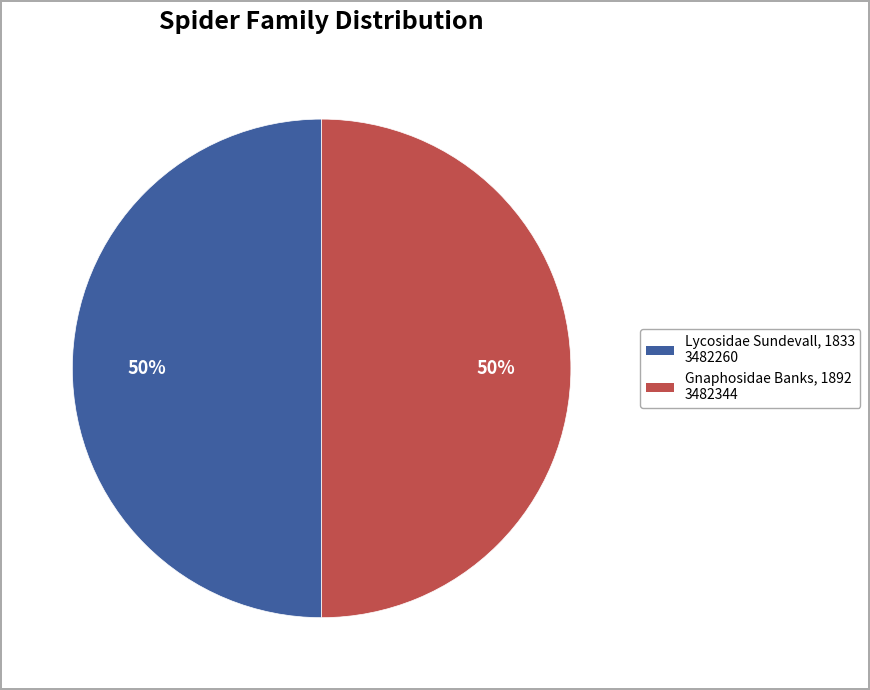

True or false: Gnaphosidae Banks, 1892 accounts for 41% of the total.

False